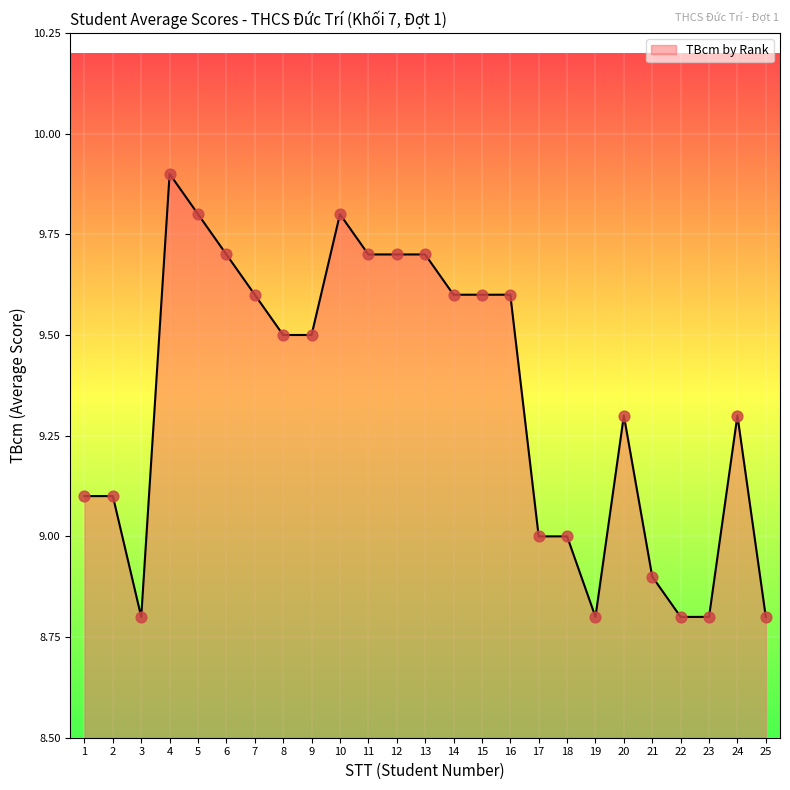

What is the ratio of the value at 13 to the value at 5?

1.0